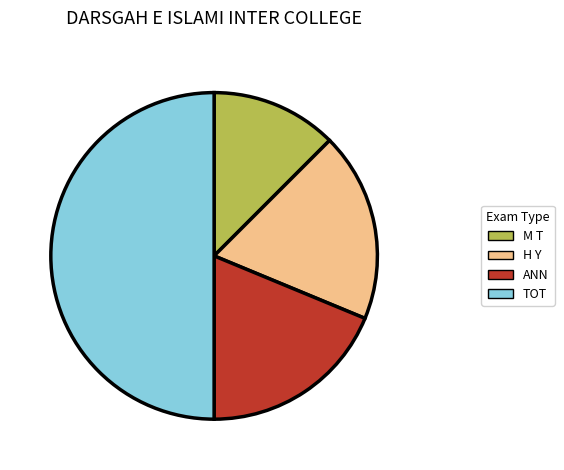

Does M T account for over 50% of the chart?

No